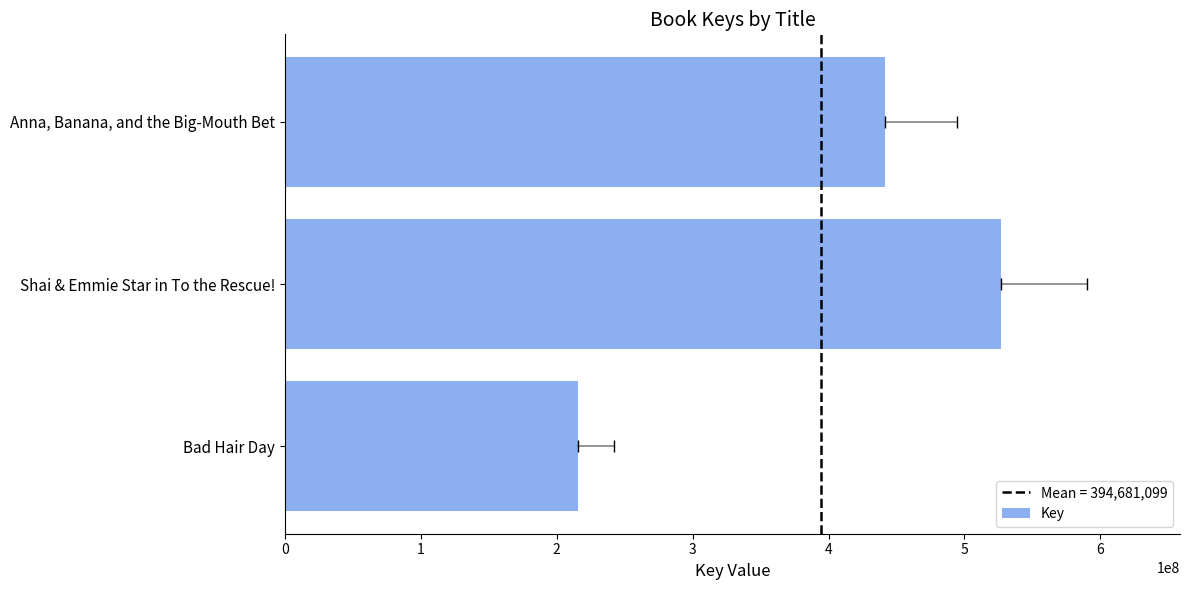

The chart shows a value of 215933792 at Bad Hair Day. True or false?

True